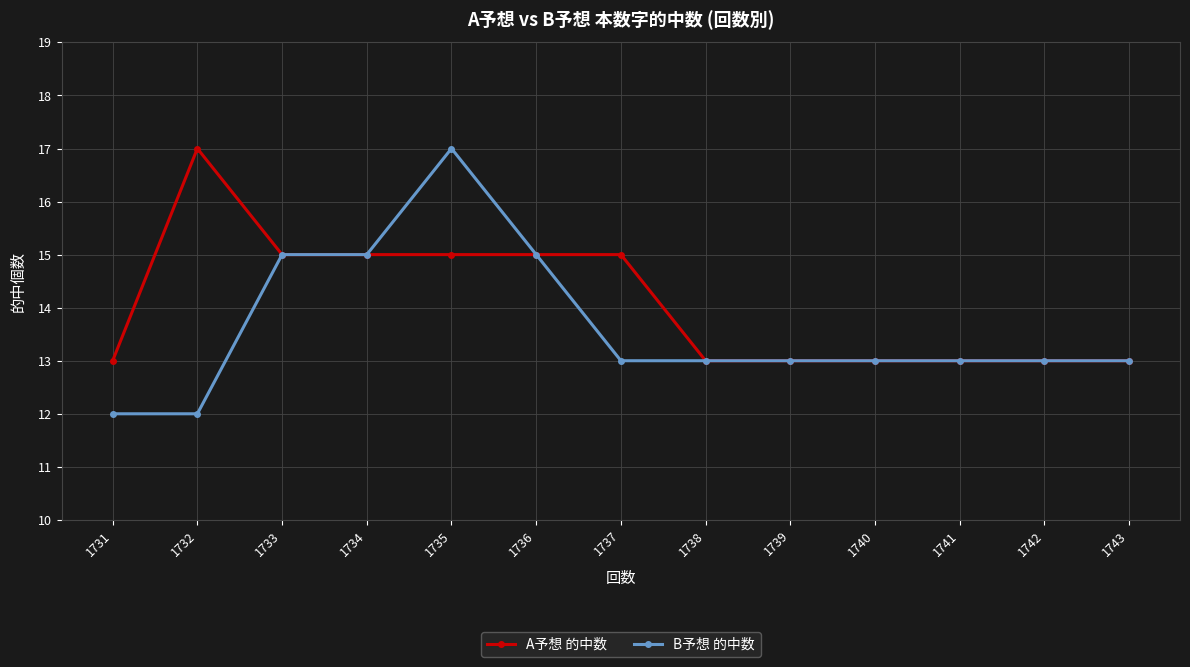

Which series has the widest spread of values?

B予想 的中数